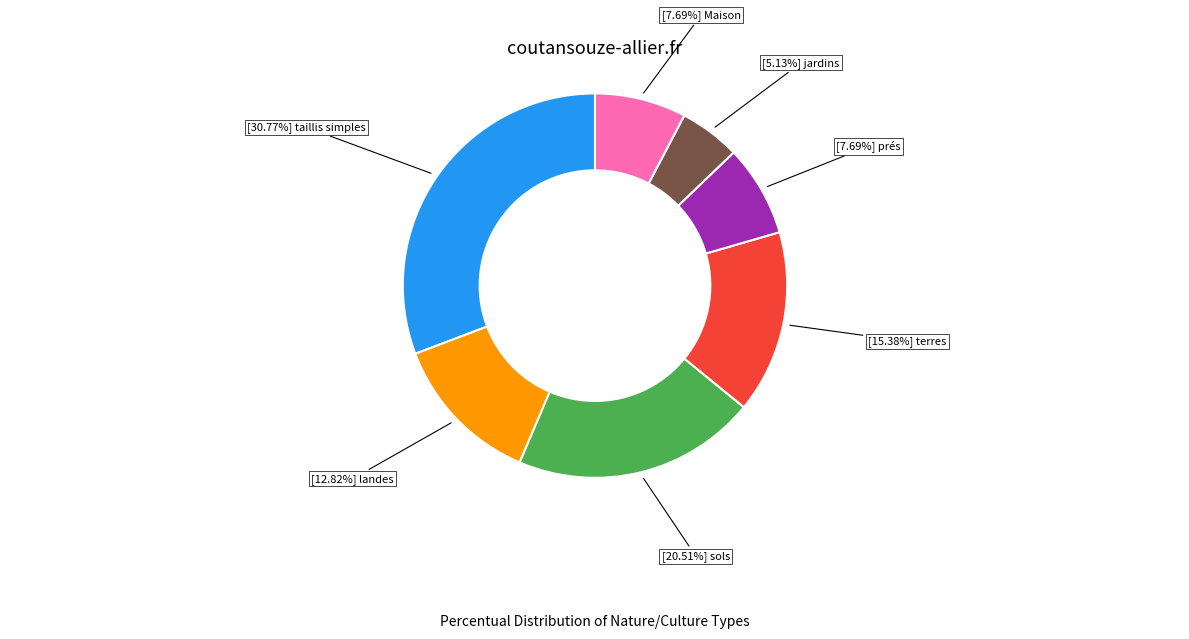

Does any single category account for the majority?

No